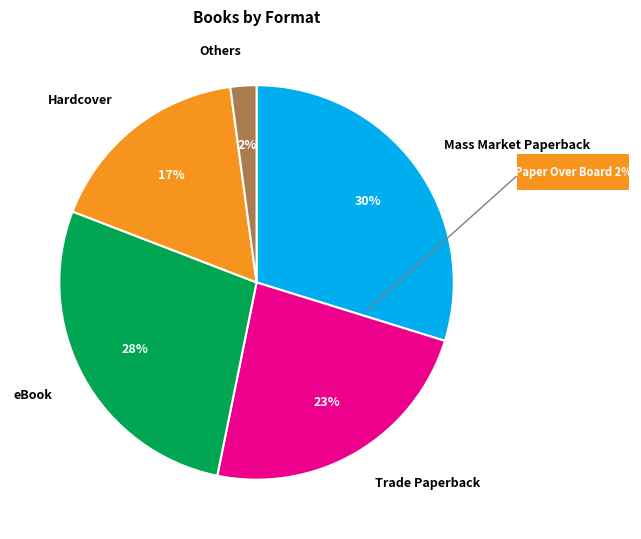

To the nearest percent, what percentage of the pie is Mass Market Paperback?

30%